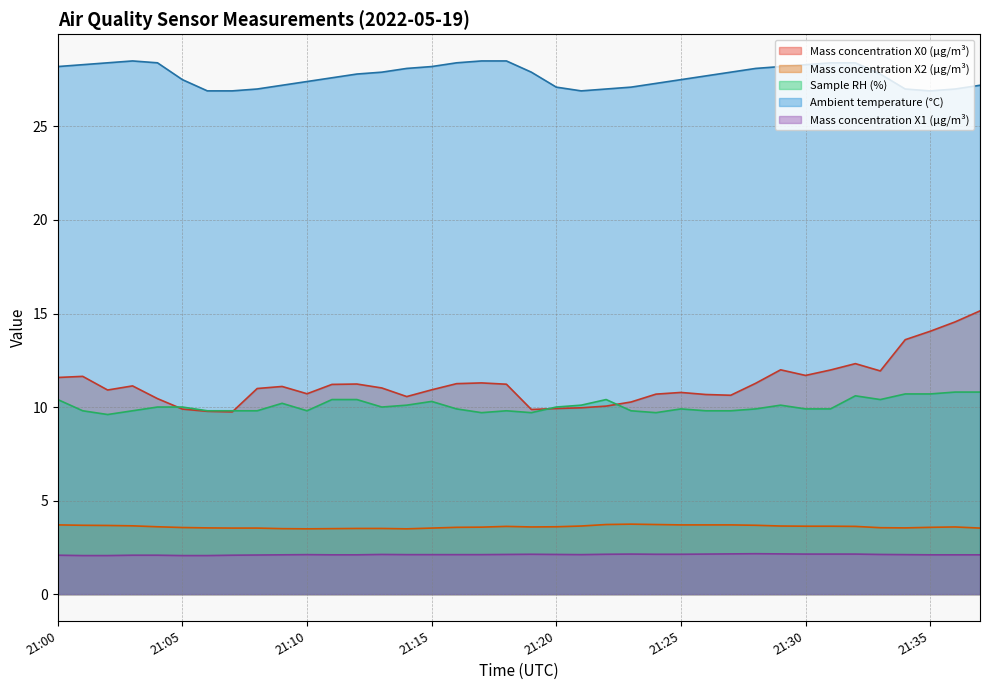

What are all the series names shown in the legend?

Mass concentration X0 (μg/m³), Mass concentration X2 (μg/m³), Sample RH (%), Ambient temperature (°C), Mass concentration X1 (μg/m³)